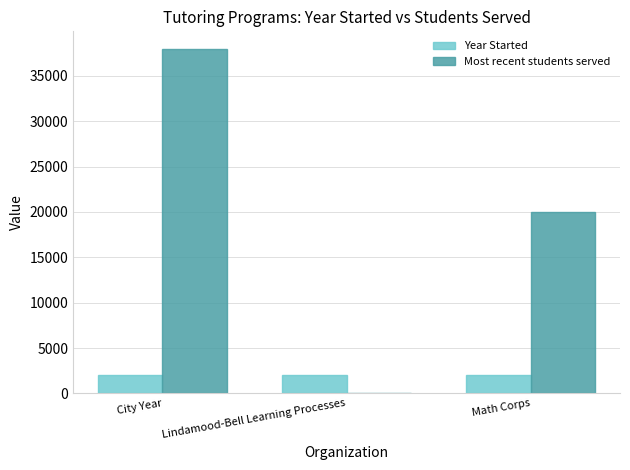

What is the sum of the Year Started values at Lindamood-Bell Learning Processes and City Year?

3974